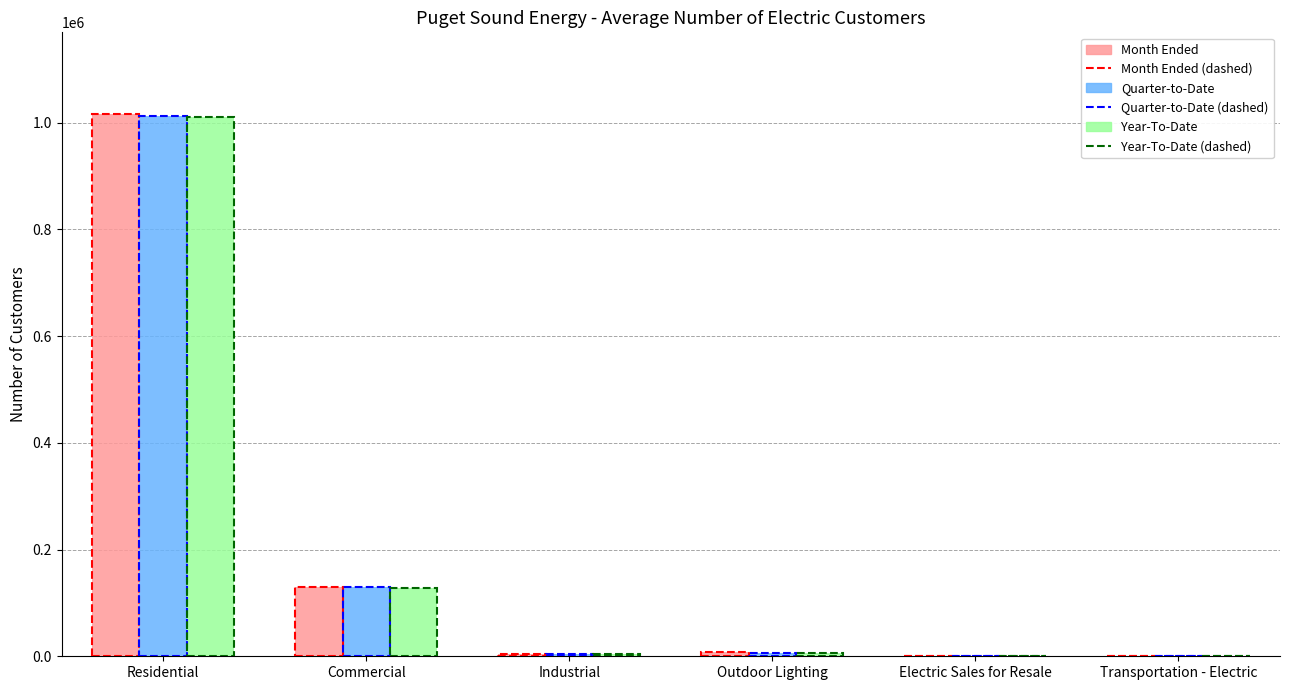

How many distinct data groups are displayed?

3